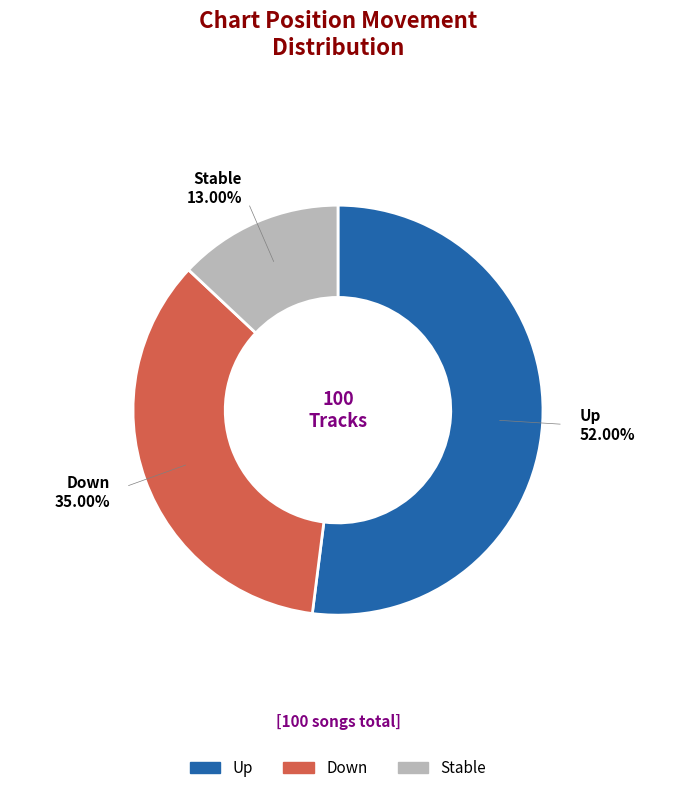

Is there any slice that represents more than half of the pie?

Yes